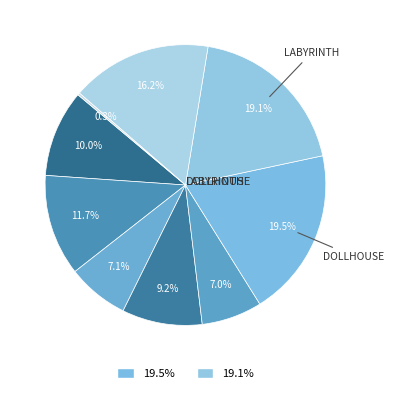

How many segments does this pie chart have?

9